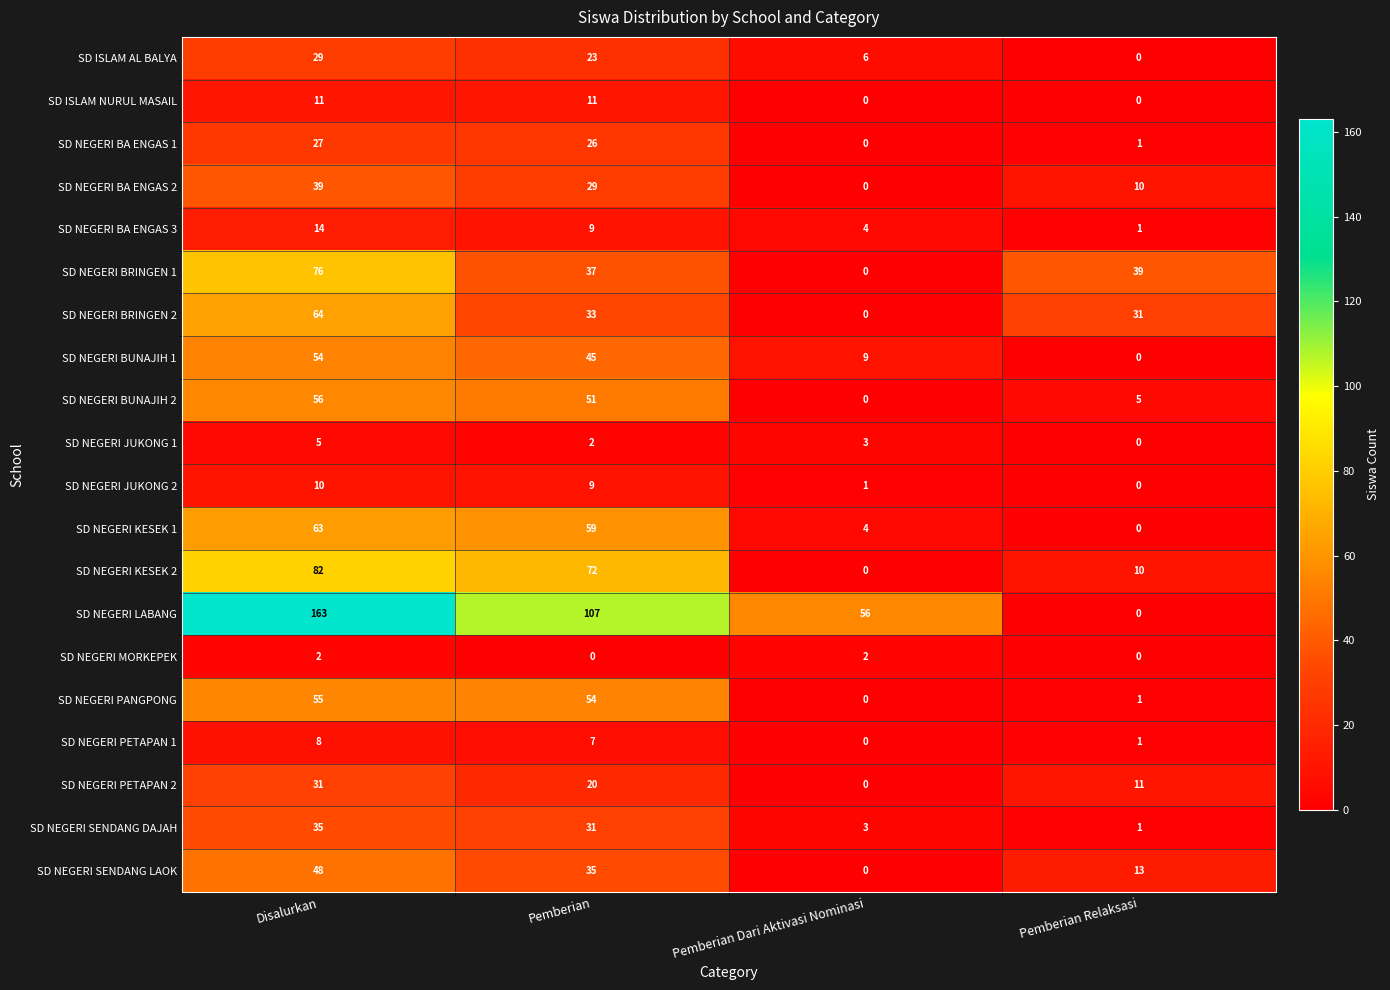

At Disalurkan, list the series in order from smallest to largest.

SD NEGERI MORKEPEK, SD NEGERI JUKONG 1, SD NEGERI PETAPAN 1, SD NEGERI JUKONG 2, SD ISLAM NURUL MASAIL, SD NEGERI BA ENGAS 3, SD NEGERI BA ENGAS 1, SD ISLAM AL BALYA, SD NEGERI PETAPAN 2, SD NEGERI SENDANG DAJAH, SD NEGERI BA ENGAS 2, SD NEGERI SENDANG LAOK, SD NEGERI BUNAJIH 1, SD NEGERI PANGPONG, SD NEGERI BUNAJIH 2, SD NEGERI KESEK 1, SD NEGERI BRINGEN 2, SD NEGERI BRINGEN 1, SD NEGERI KESEK 2, SD NEGERI LABANG